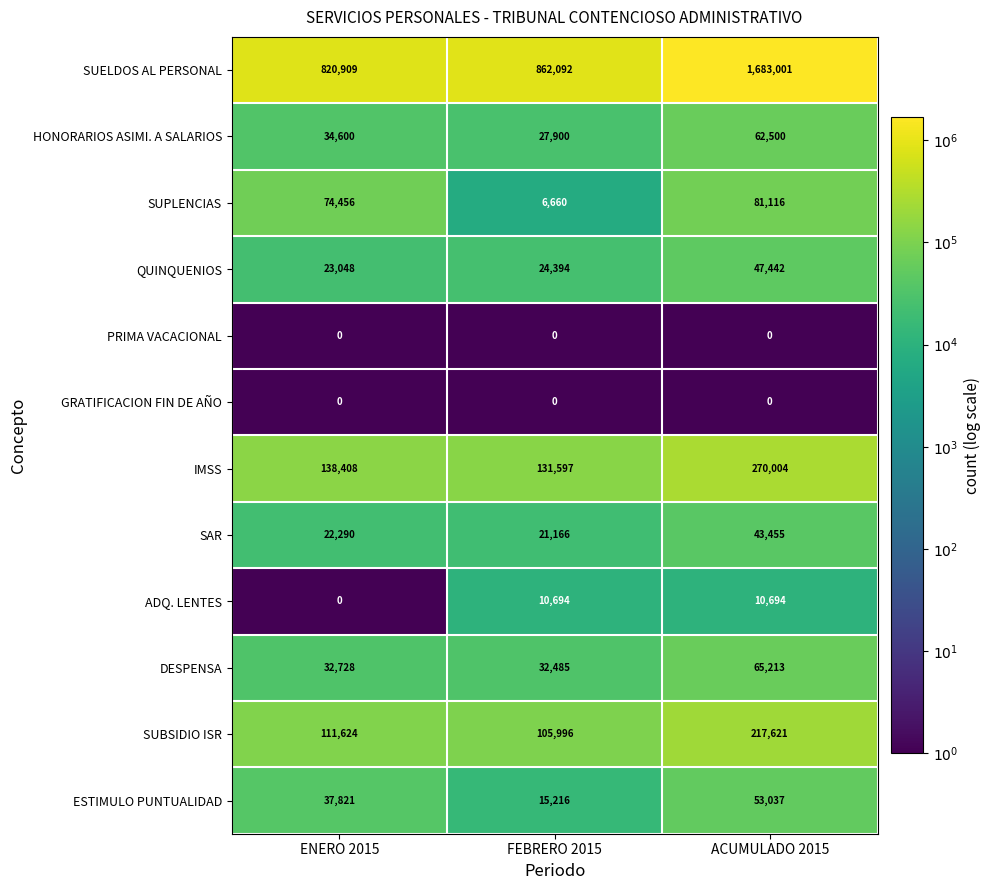

The value of SAR at FEBRERO 2015 is 21166. True or false?

True